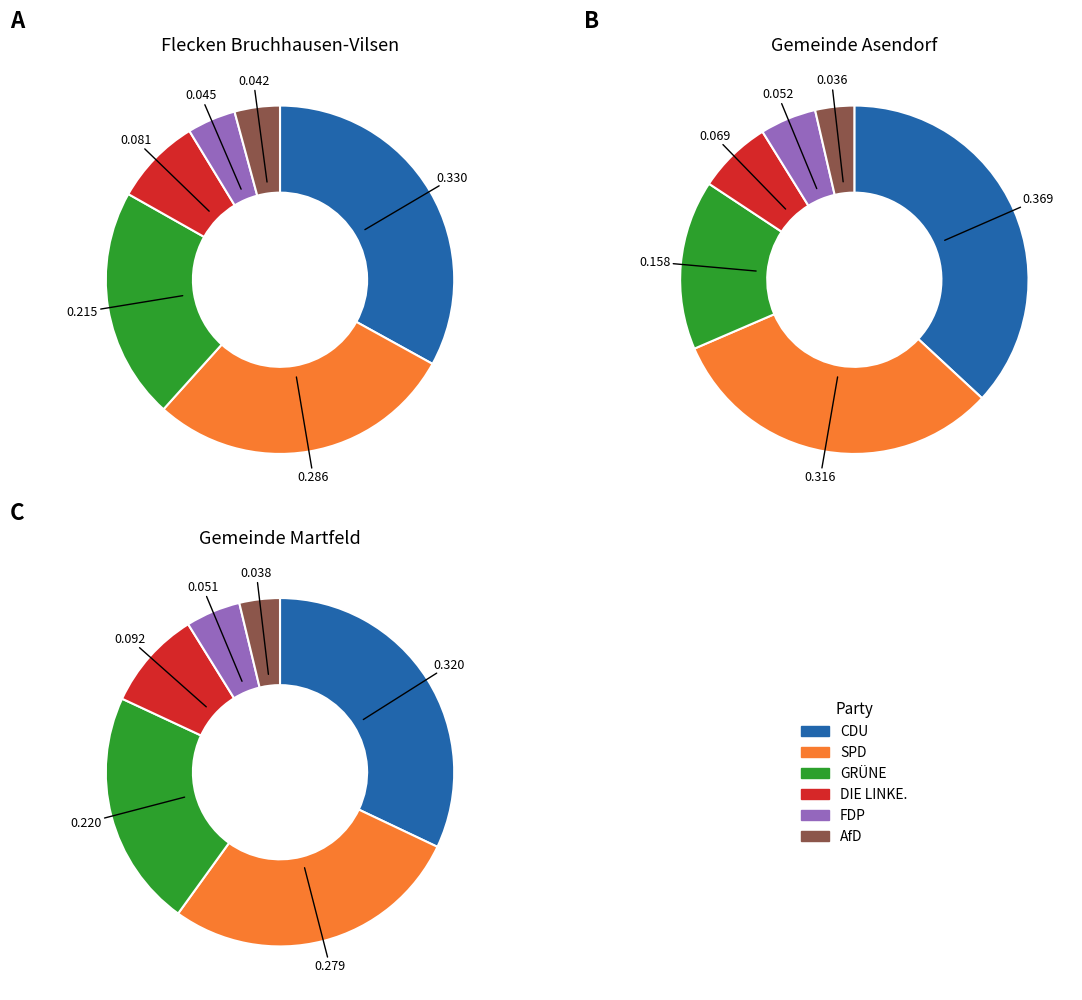

To the nearest percent, what percentage of the pie is SPD?

32%